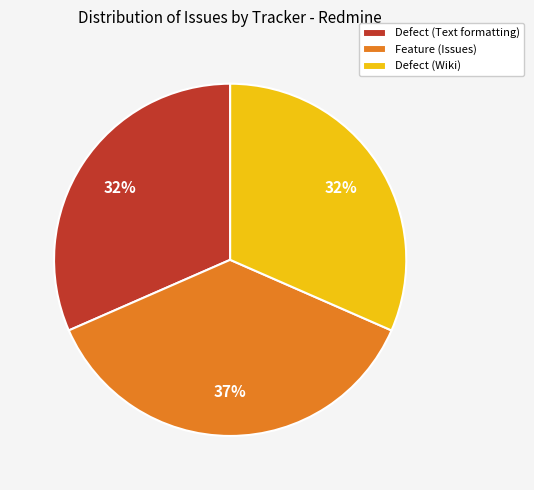

Between Defect (Text formatting) and Feature (Issues), which is larger?

Feature (Issues)